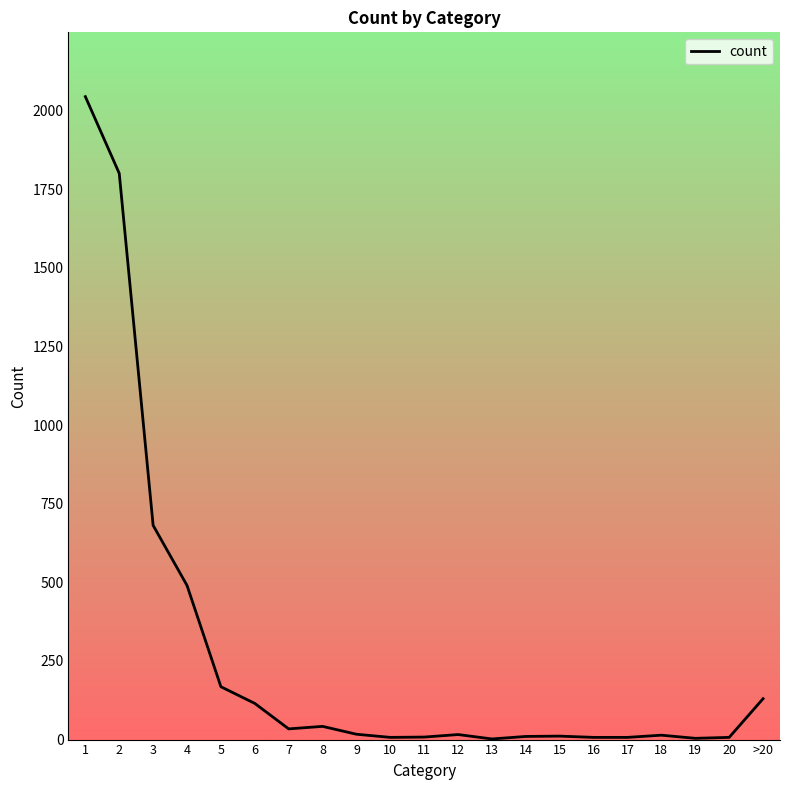

Is it true that the value at 4 is 490?

True